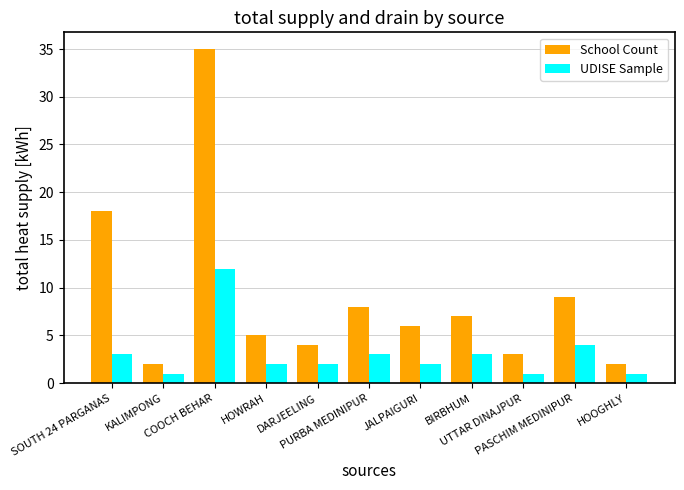

Reading left to right, transcribe all the data shown in this chart.

School Count: 18	2	35	5	4	8	6	7	3	9	2
UDISE Sample: 3	1	12	2	2	3	2	3	1	4	1